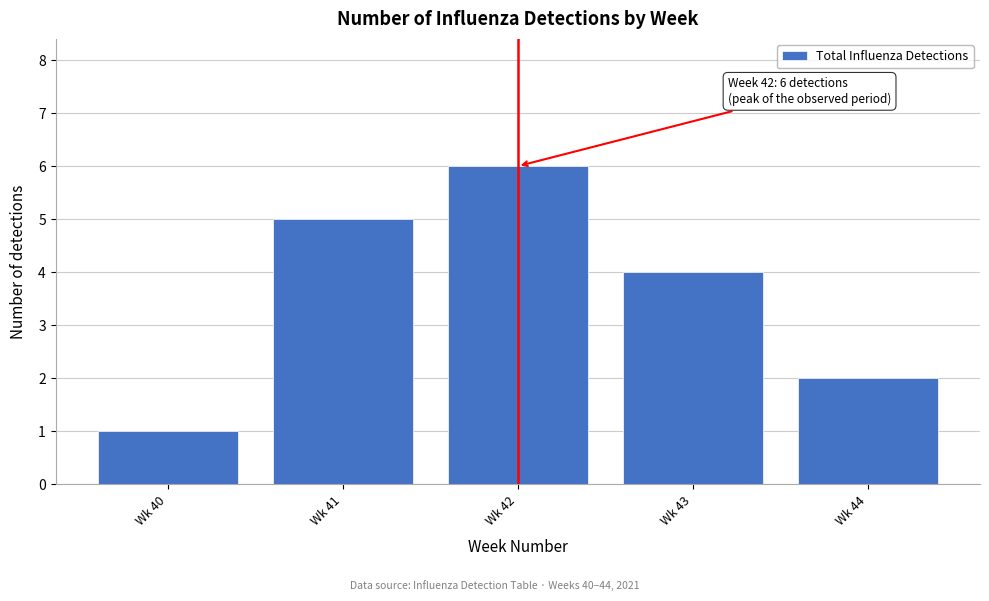

Reading left to right, list all the values displayed in this chart.

Wk 40=1	Wk 41=5	Wk 42=6	Wk 43=4	Wk 44=2